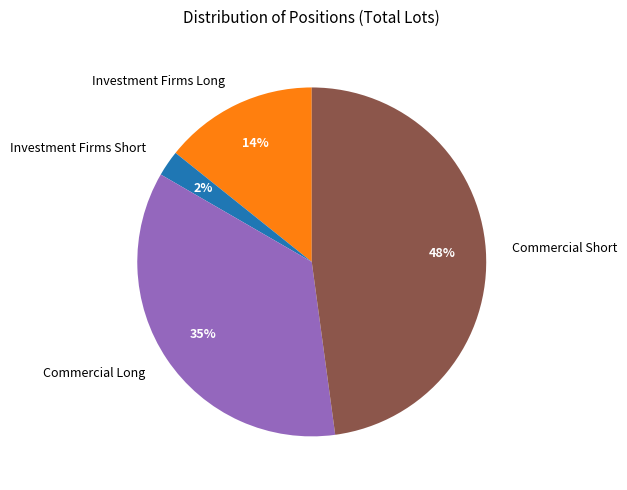

Rank the categories by value from lowest to highest.

Investment Firms Short, Investment Firms Long, Commercial Long, Commercial Short